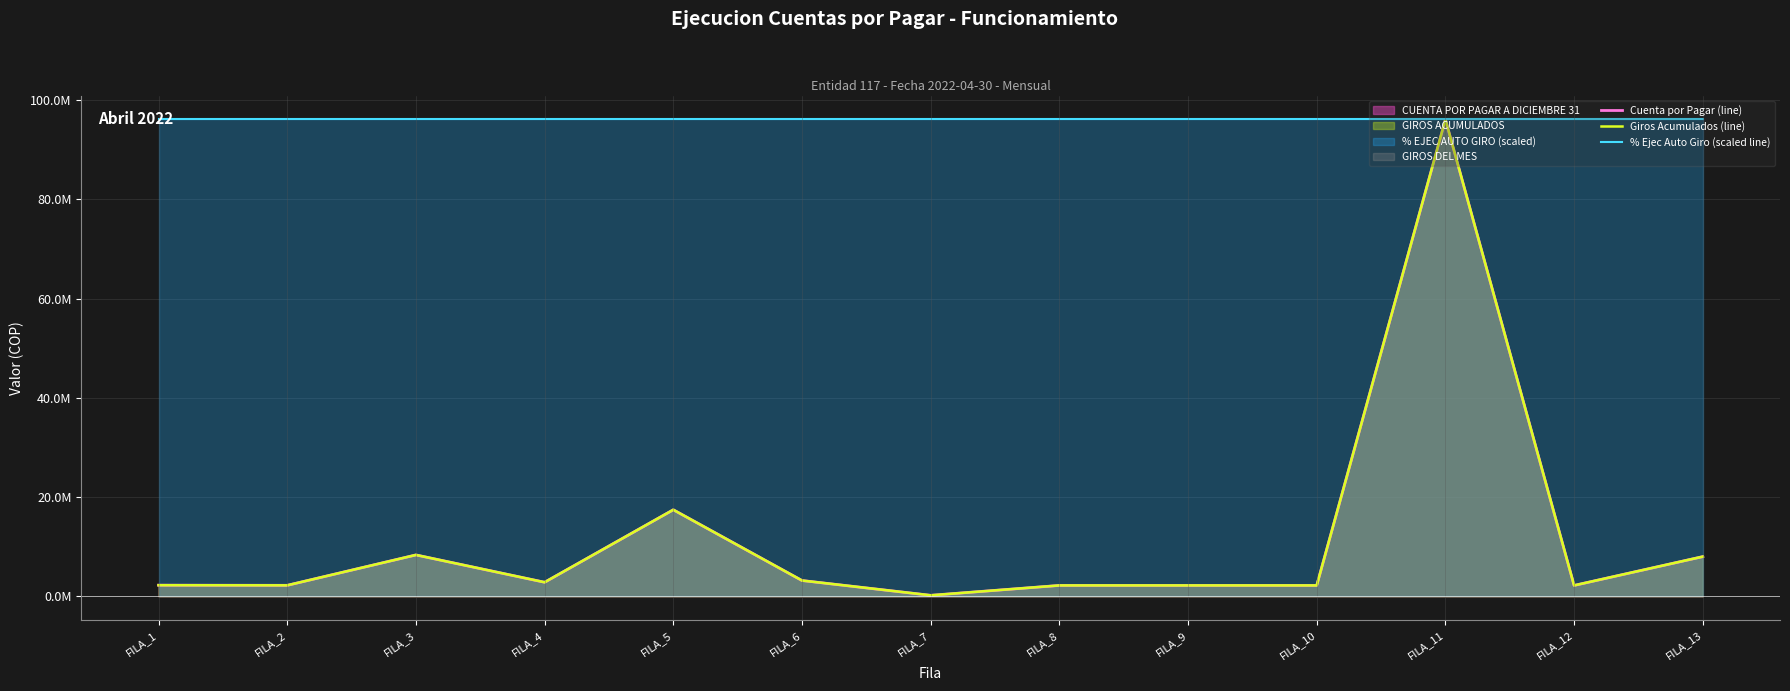

What is the minimum value for Giros Acumulados (line)?

200000